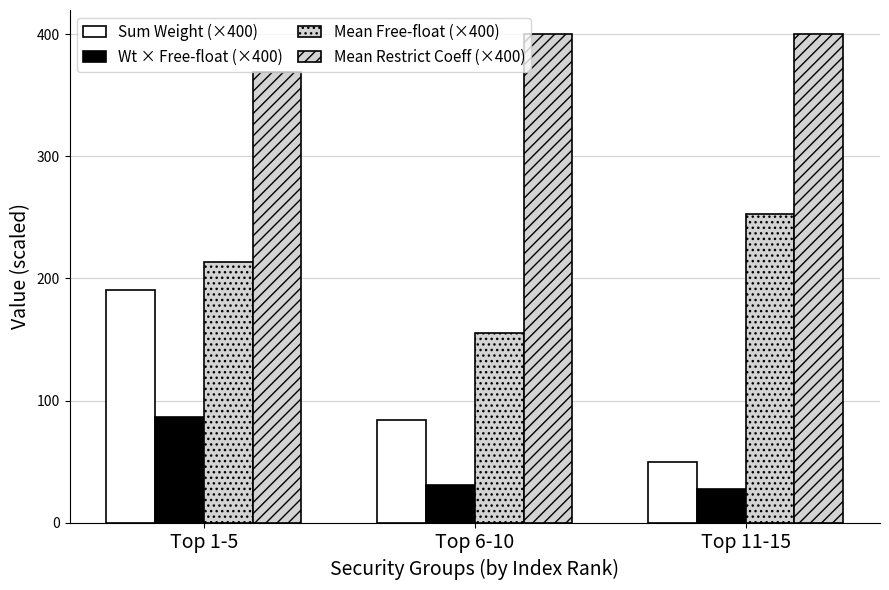

At which label is Mean Restrict Coeff (×400) closest to 384?

Top 1-5